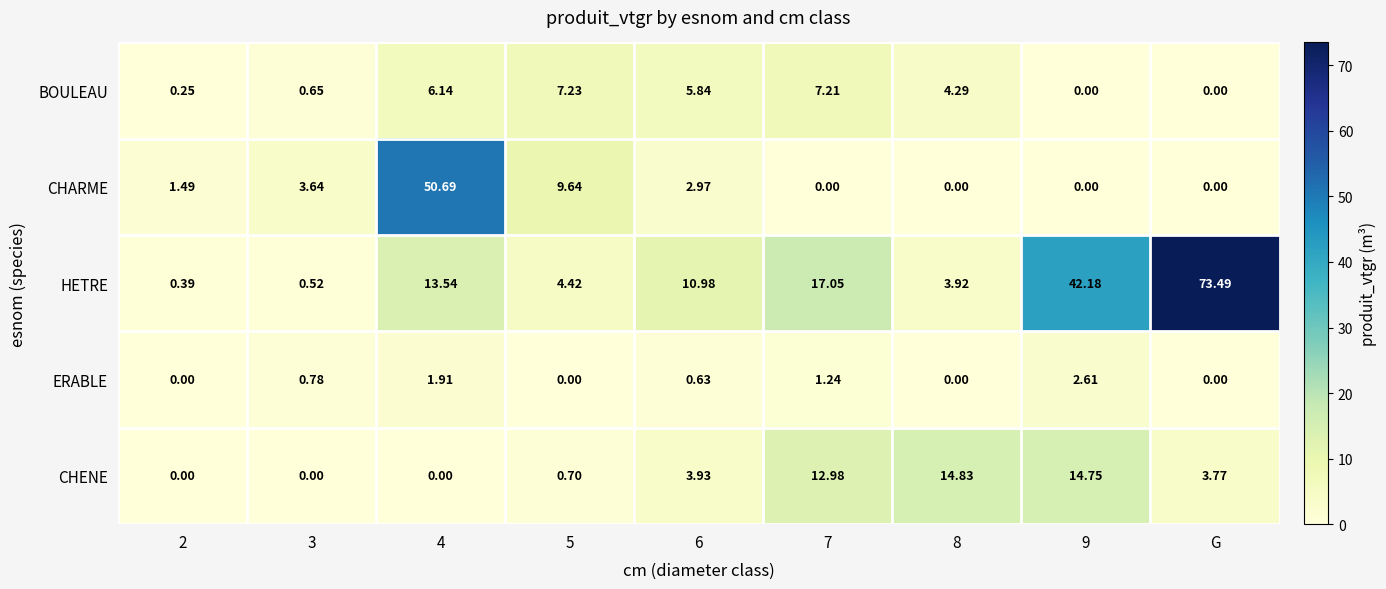

At 3, list the series in order from largest to smallest.

CHARME, ERABLE, BOULEAU, HETRE, CHENE